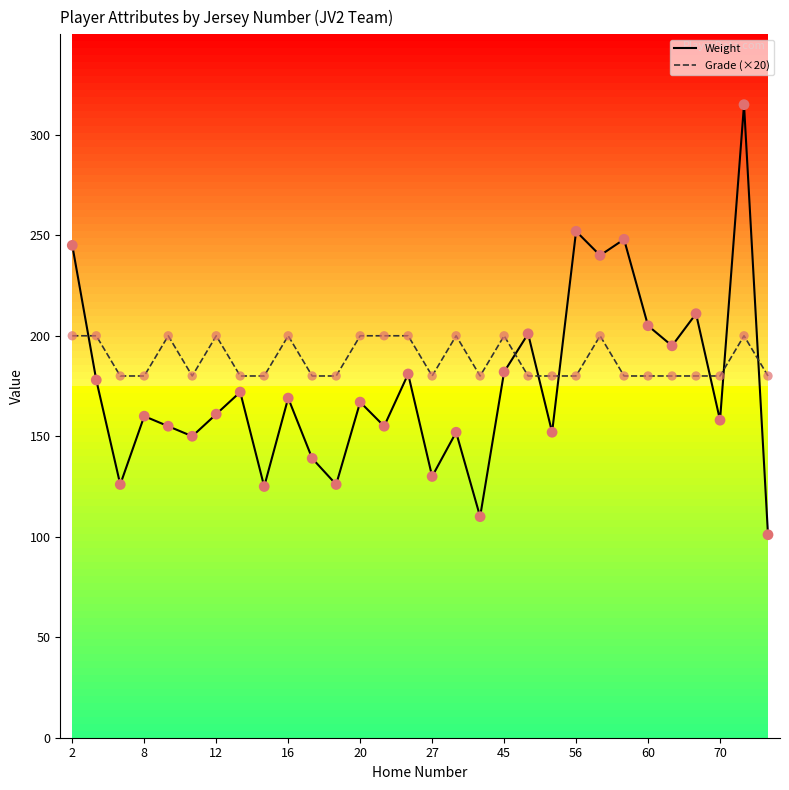

What are all the series names shown in the legend?

Weight, Grade (×20)